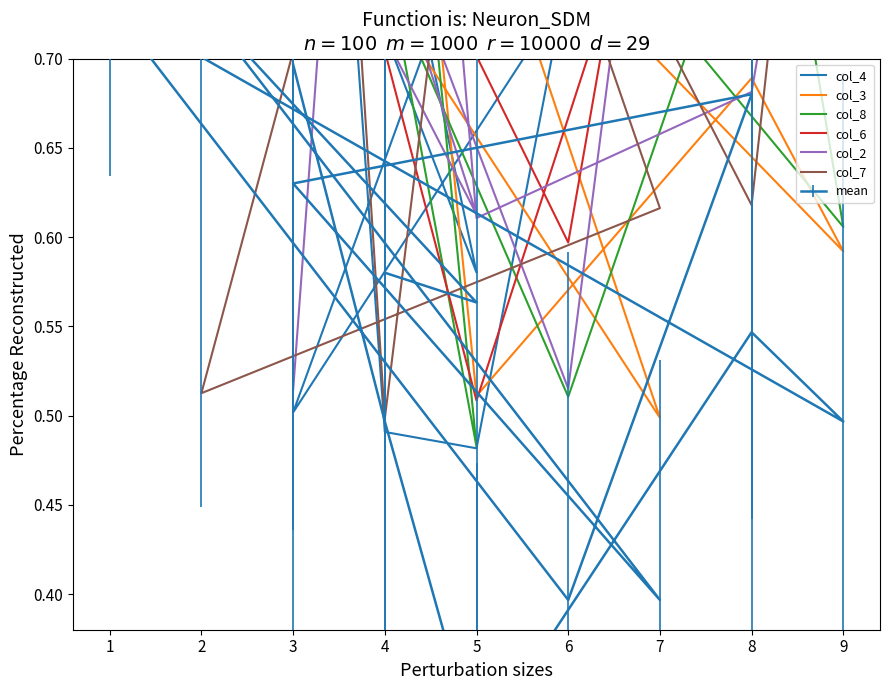

What is the difference between the col_7 values at 9 and 2?

0.3